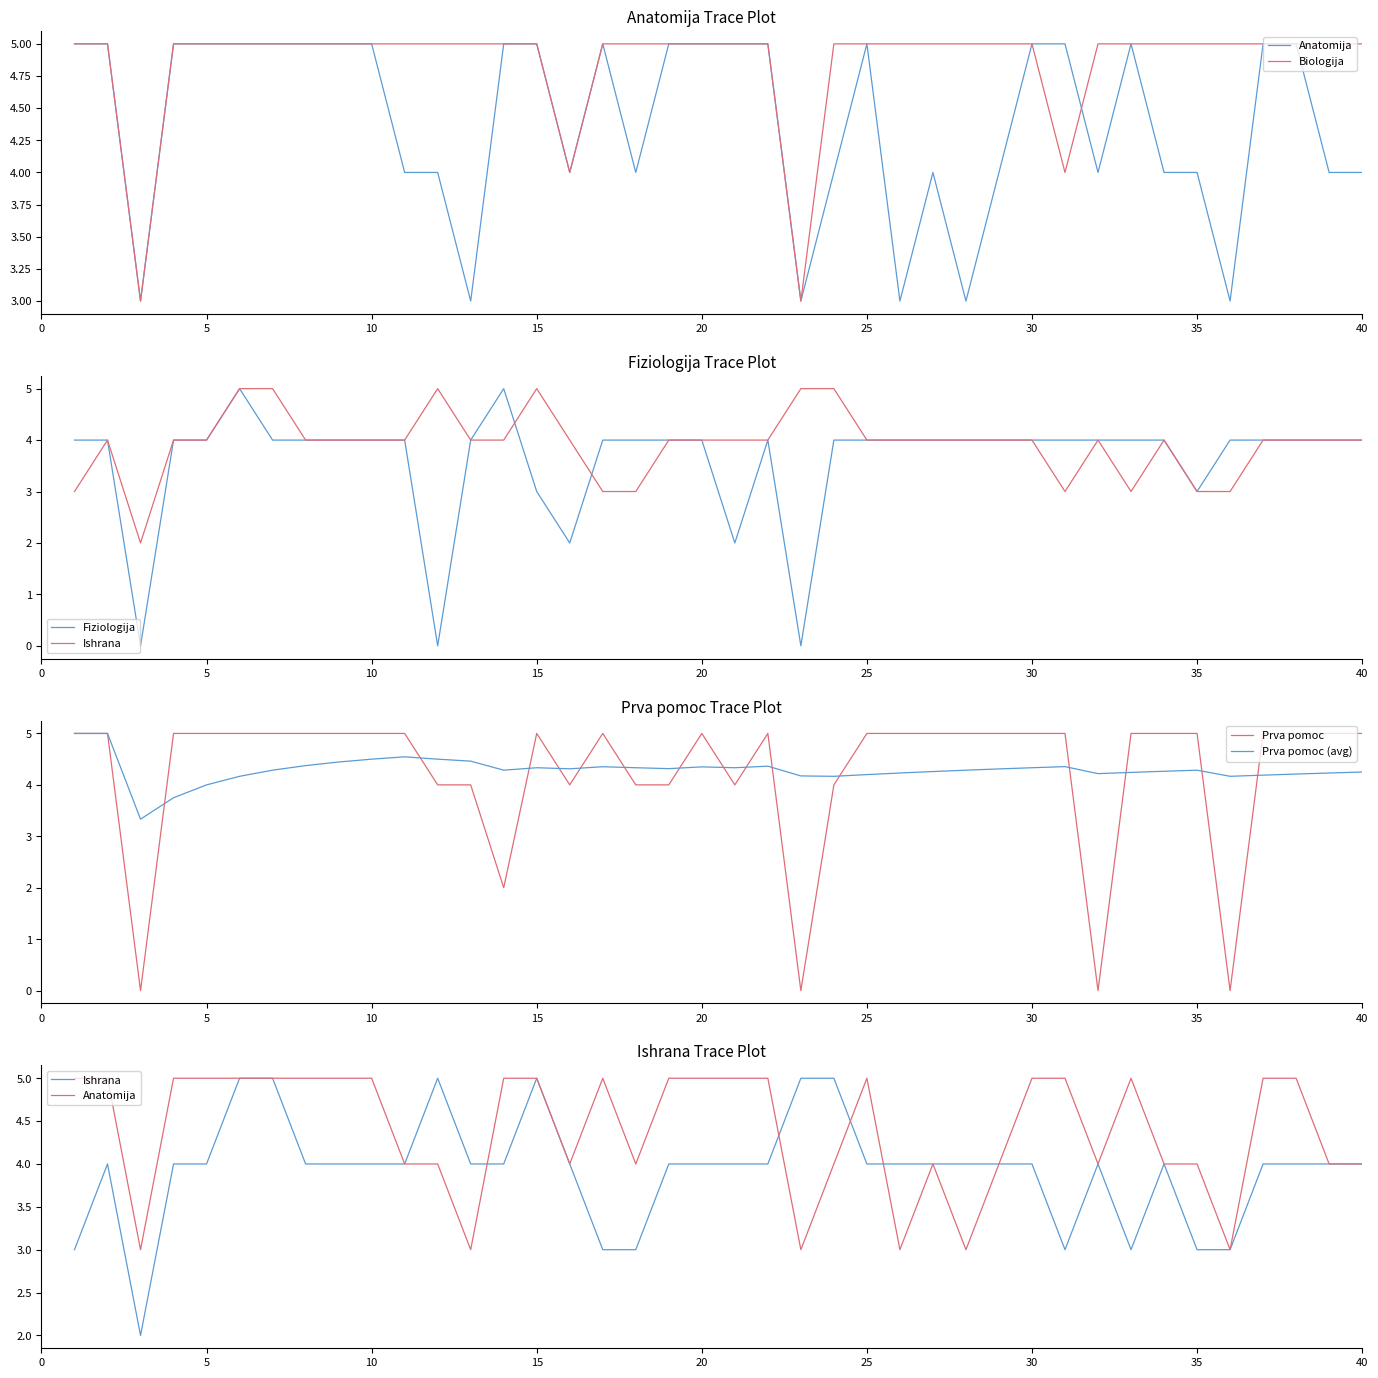

How many distinct data groups are displayed?

6